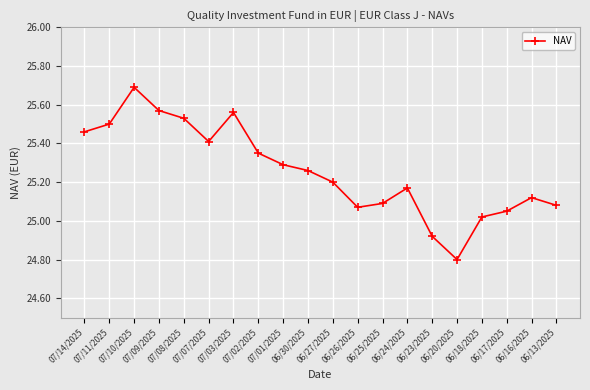

What is the minimum value shown in the chart?

24.8